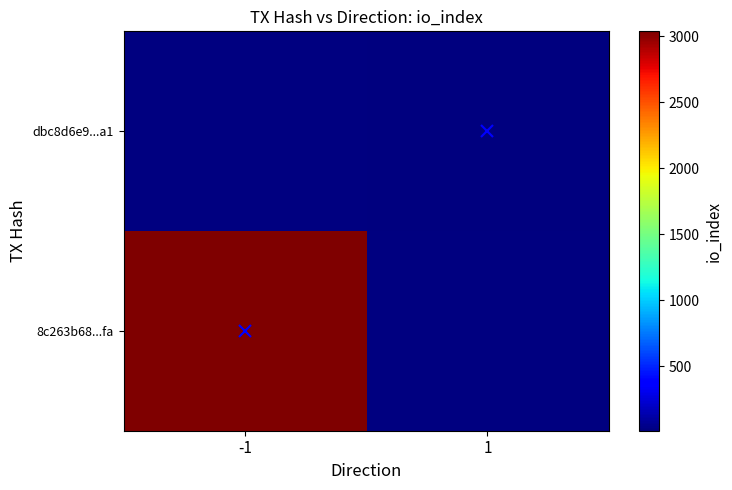

List the labels in order of dbc8d6e9...a1 value, smallest first.

-1, 1